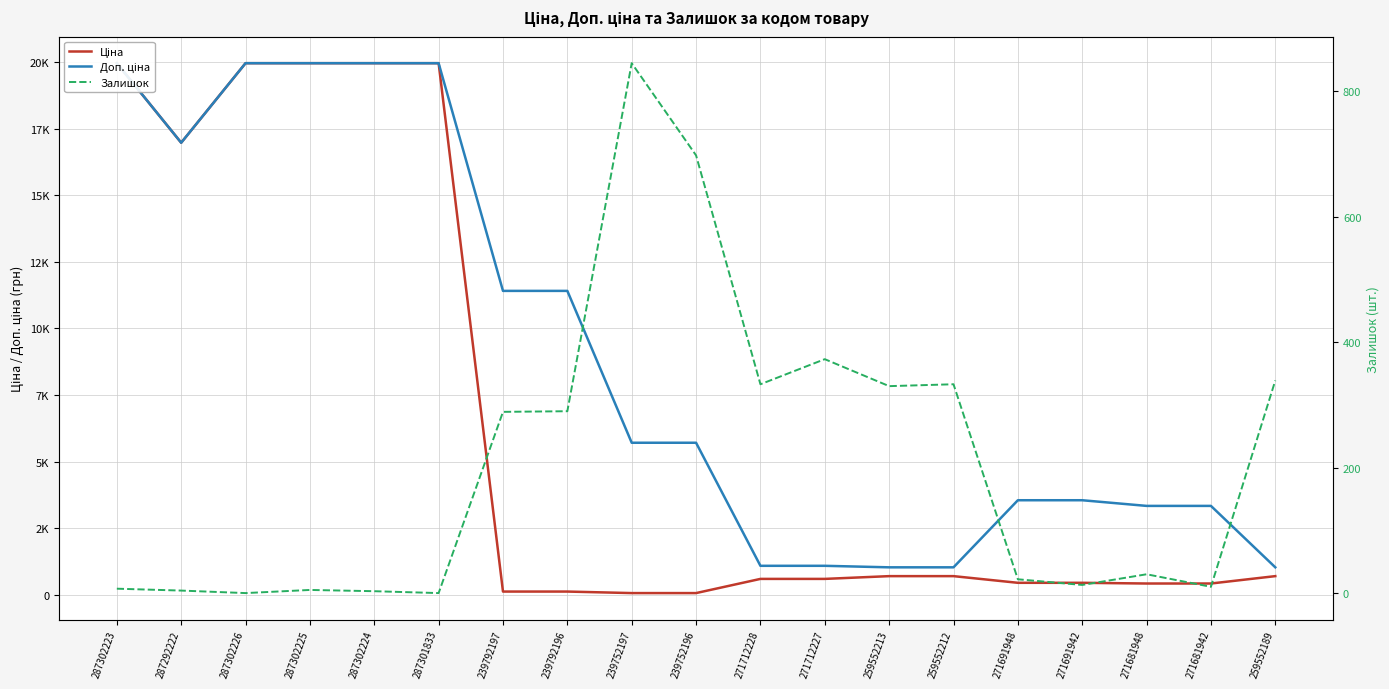

Which has a higher value, 271712227 or 287302226?

287302226